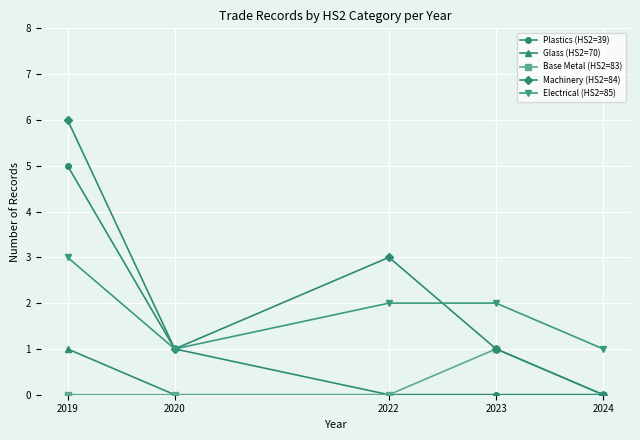

Reading left to right, what are all the values shown in this chart?

Plastics (HS2=39): 2019=5	2020=1	2022=0	2023=0	2024=0
Glass (HS2=70): 2019=1	2020=0	2022=0	2023=0	2024=0
Base Metal (HS2=83): 2019=0	2020=0	2022=0	2023=1	2024=0
Machinery (HS2=84): 2019=6	2020=1	2022=3	2023=1	2024=0
Electrical (HS2=85): 2019=3	2020=1	2022=2	2023=2	2024=1